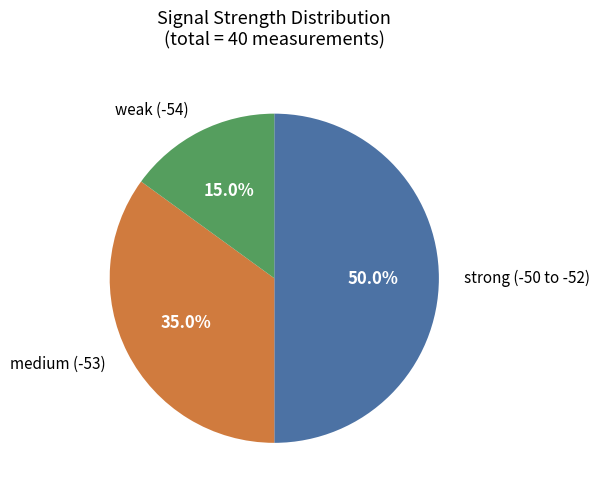

How many segments does this pie chart have?

3